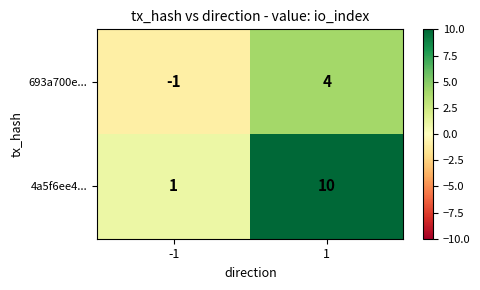

Reading right to left, transcribe all the data shown in this chart.

693a700e...: 4	-1
4a5f6ee4...: 10	1